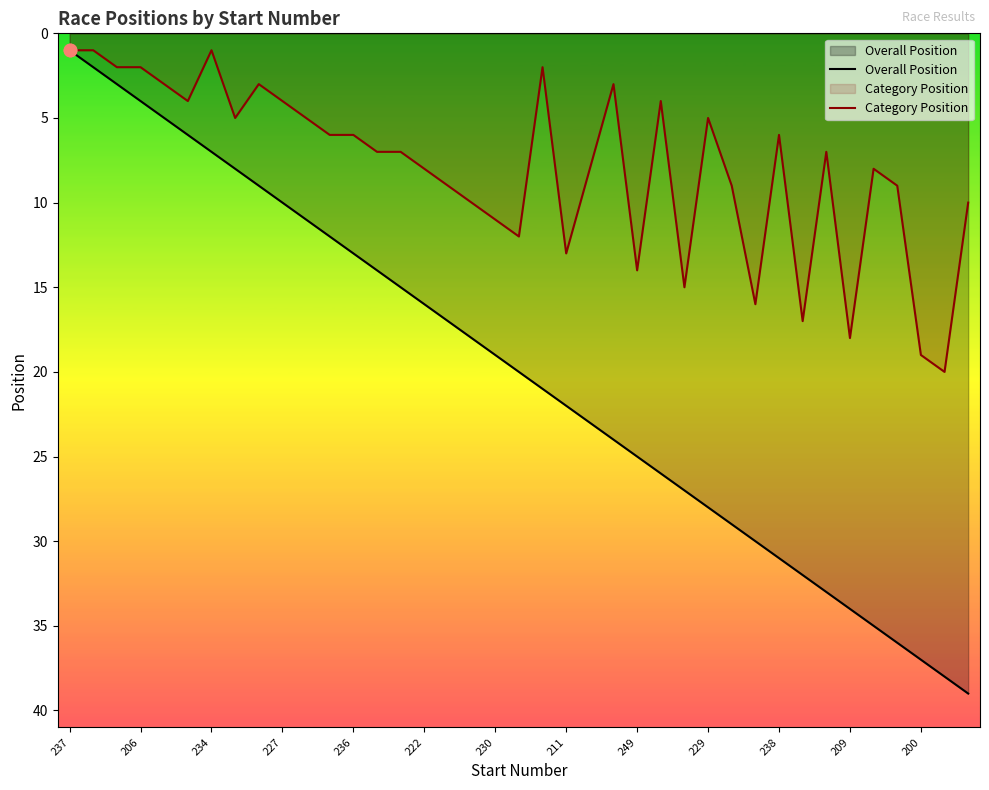

Which series has the widest spread of Y values?

Overall Position